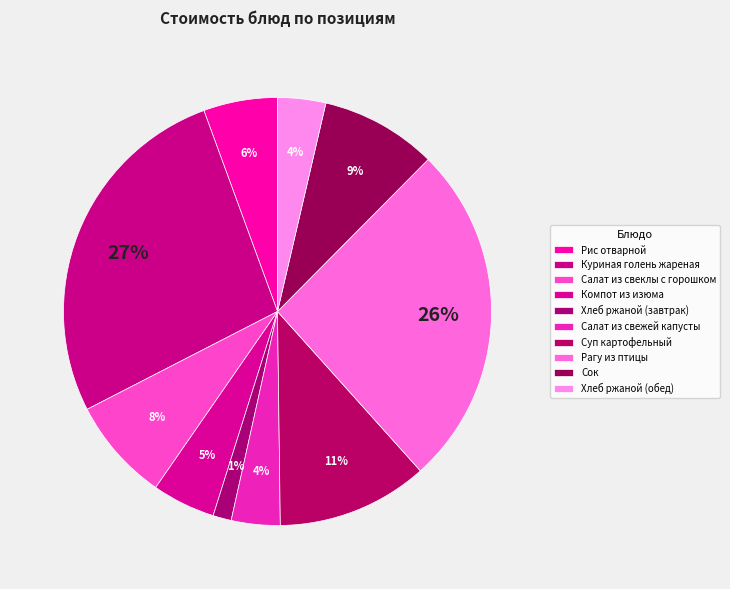

The Рис отварной slice represents 16% of the pie. True or false?

False